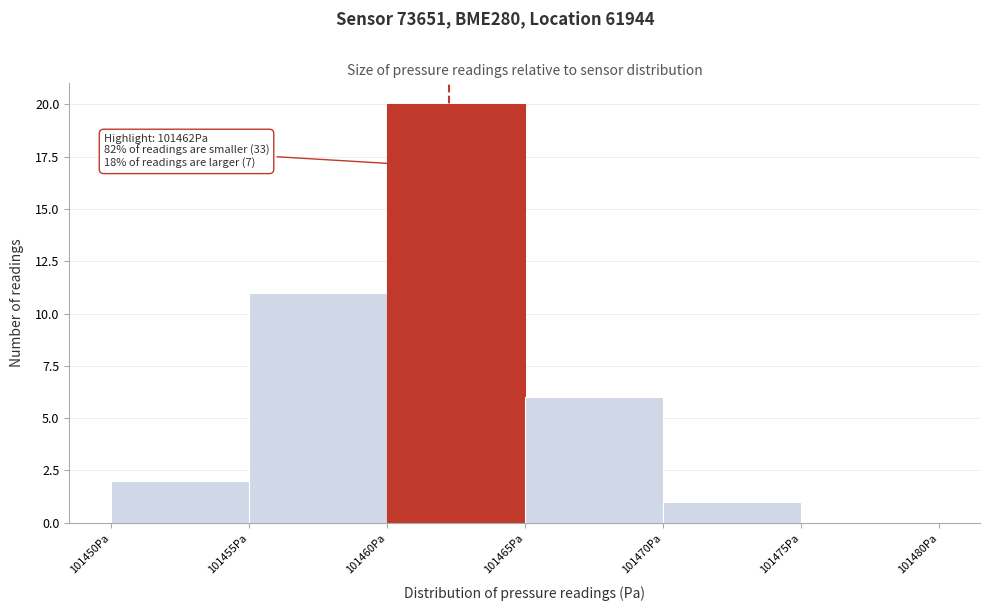

Over which range of the x-axis is the bar tallest?

101460 to 101465